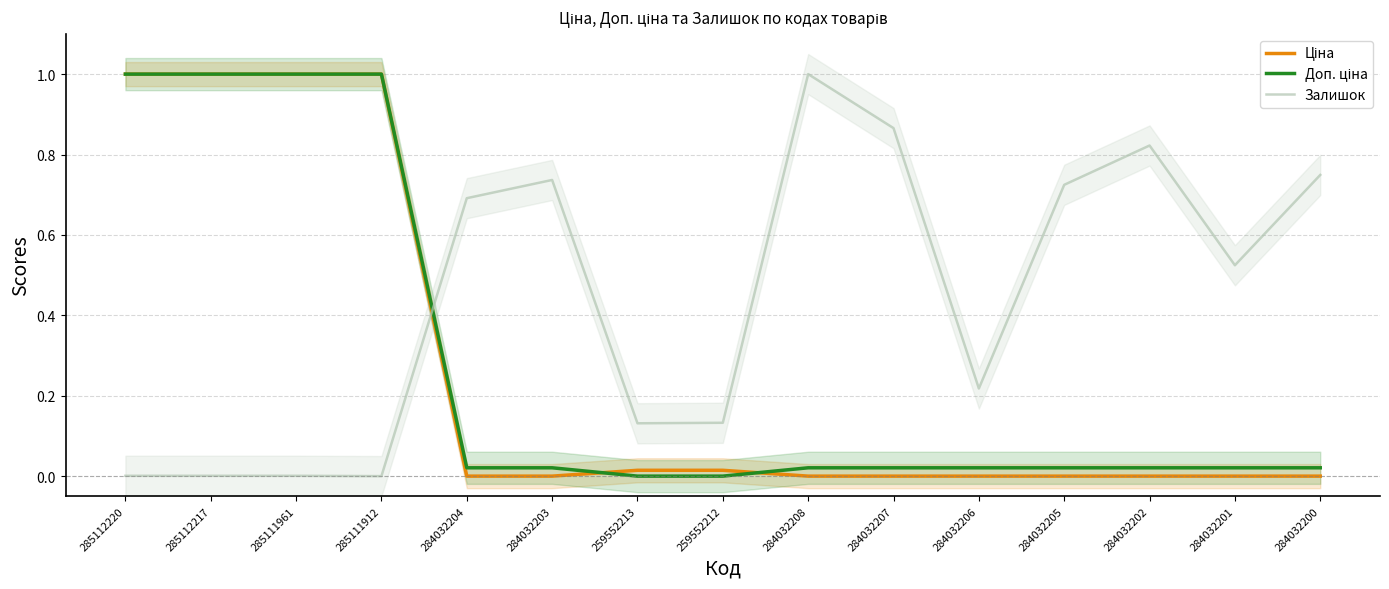

Rank the categories by Залишок value from highest to lowest.

284032208, 284032207, 284032202, 284032200, 284032203, 284032205, 284032204, 284032201, 284032206, 259552212, 259552213, 285112220, 285112217, 285111961, 285111912